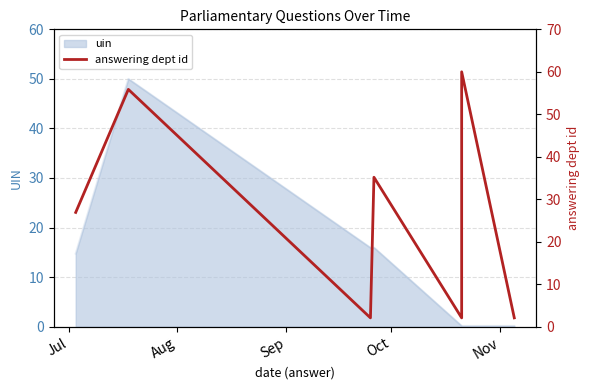

At which category does the data reach its first local valley?

Sep